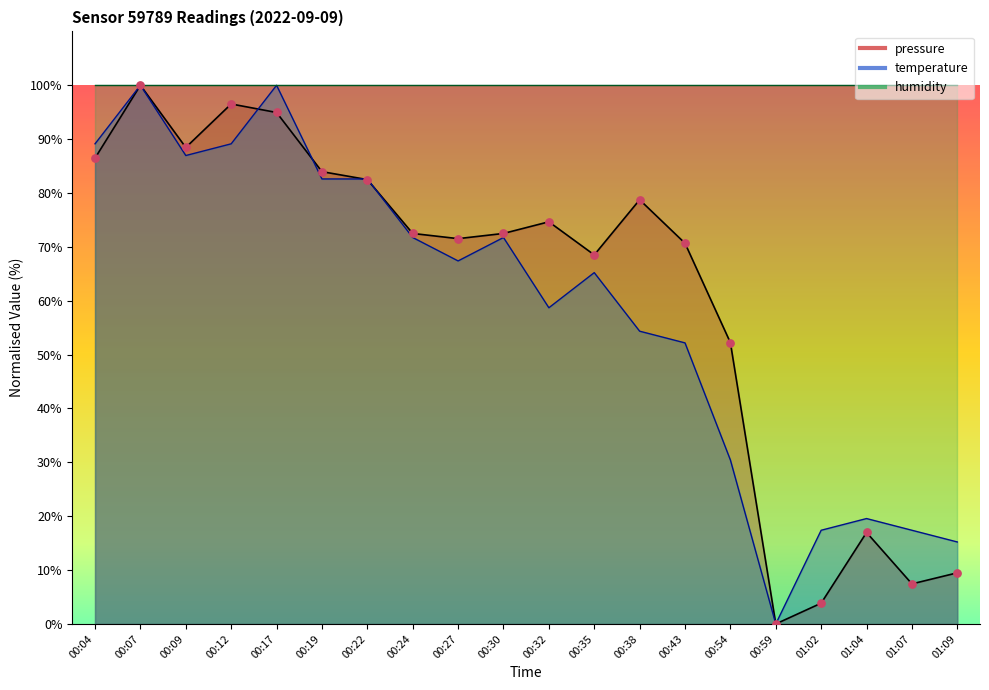

At how many categories does at least one series exceed 85?

5